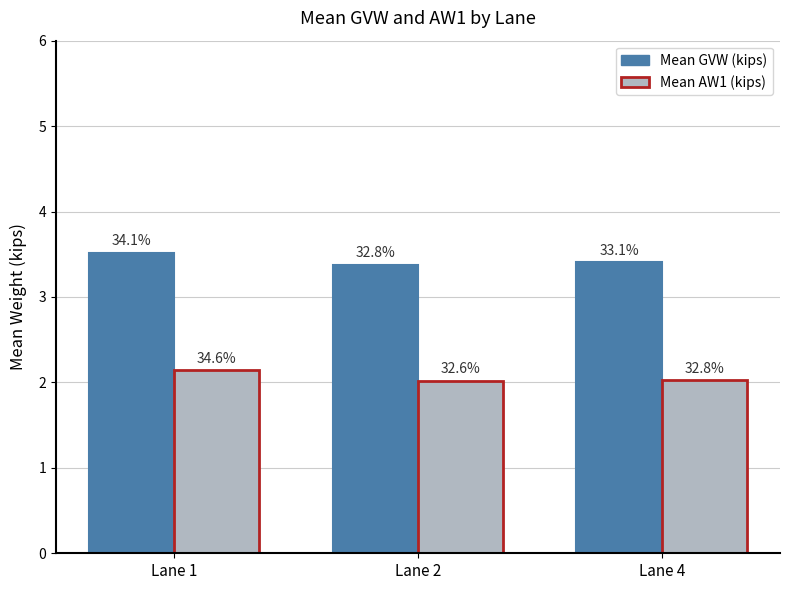

What are all the series names shown in the legend?

Mean GVW (kips), Mean AW1 (kips)